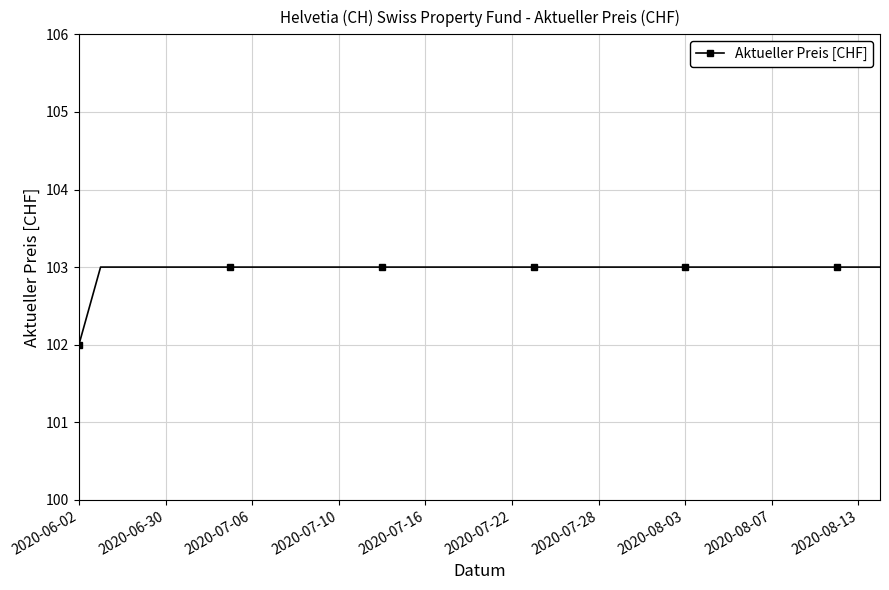

What is the minimum value shown in the chart?

102